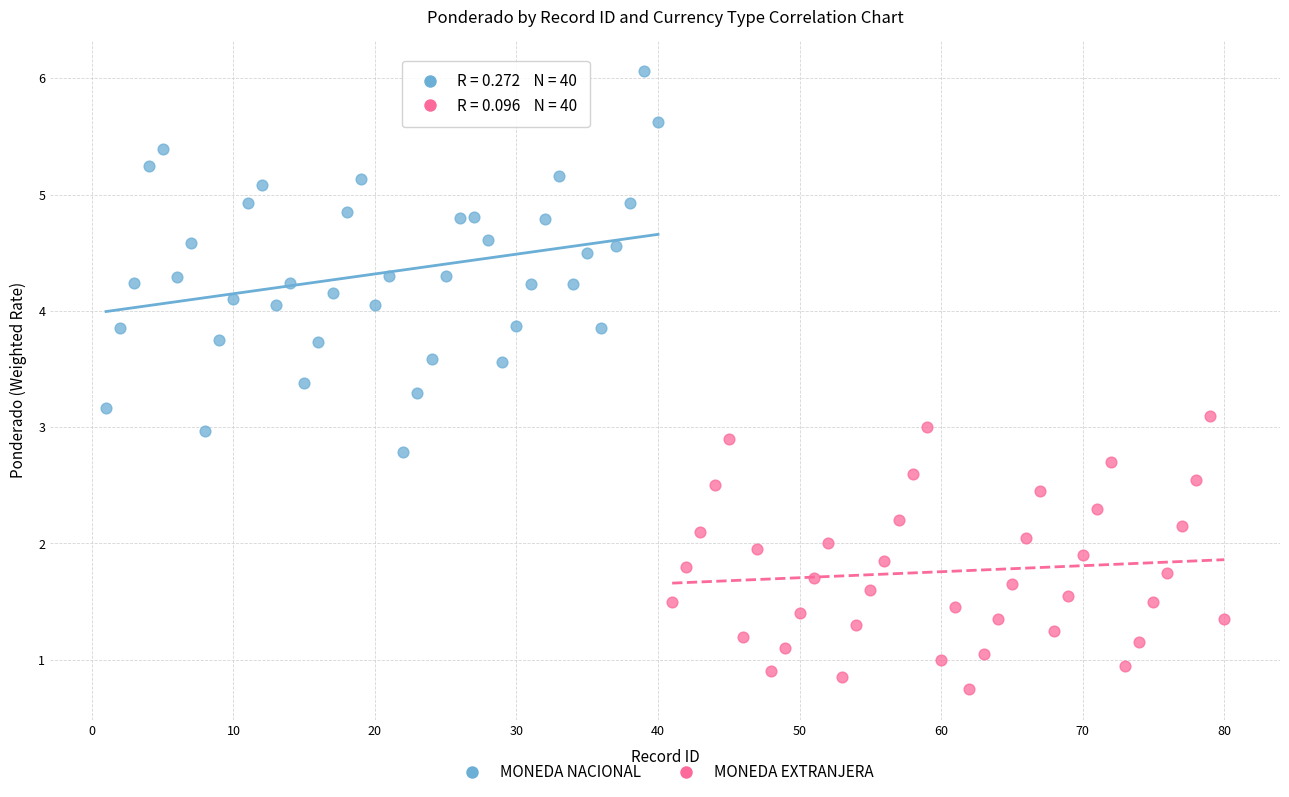

Which series has the largest Y range (max minus min)?

MONEDA NACIONAL